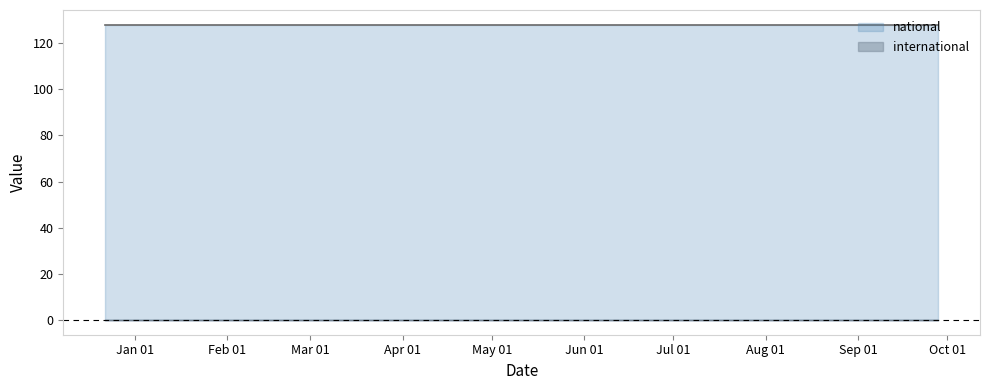

List the series in order of their peak value, highest first.

national, international